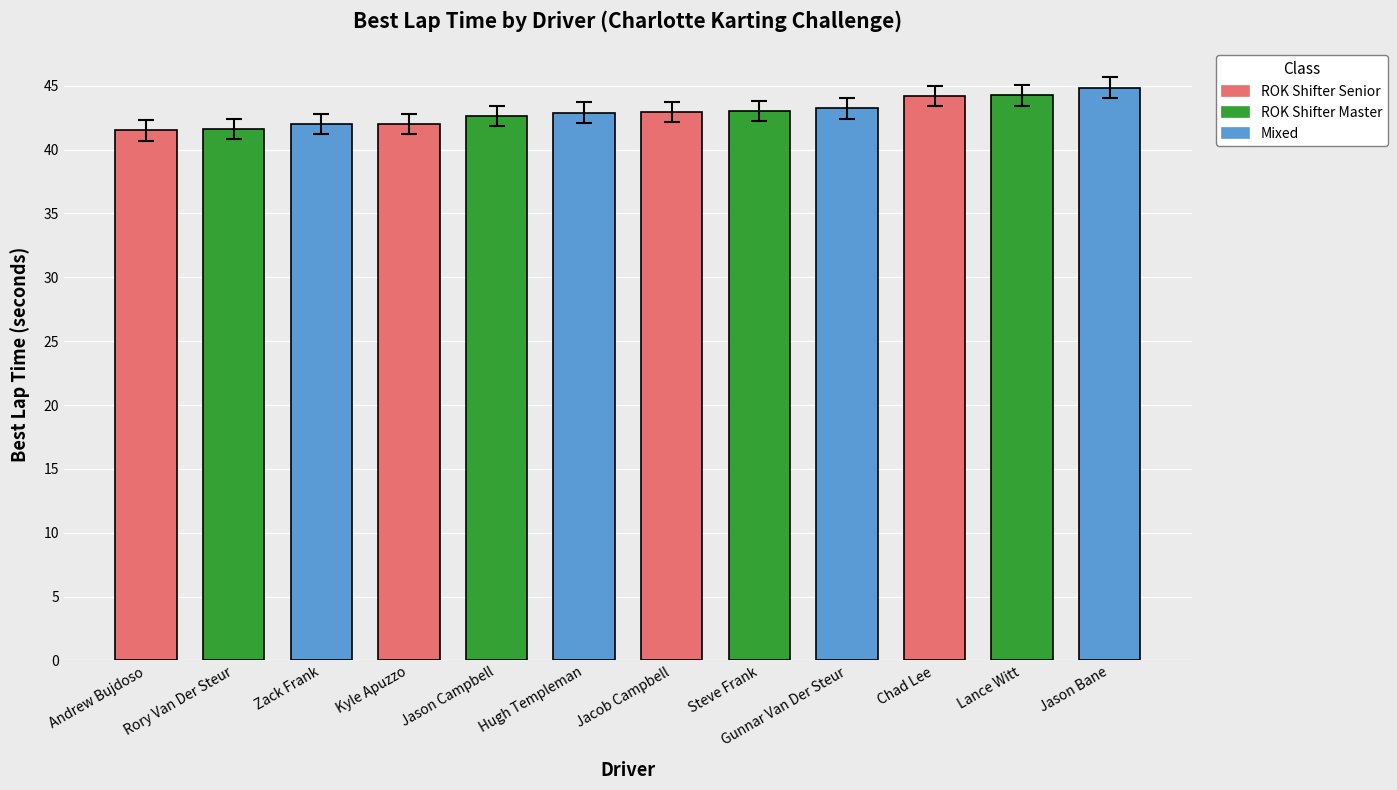

Approximately how many times larger is the value at Chad Lee compared to Jacob Campbell?

1.0